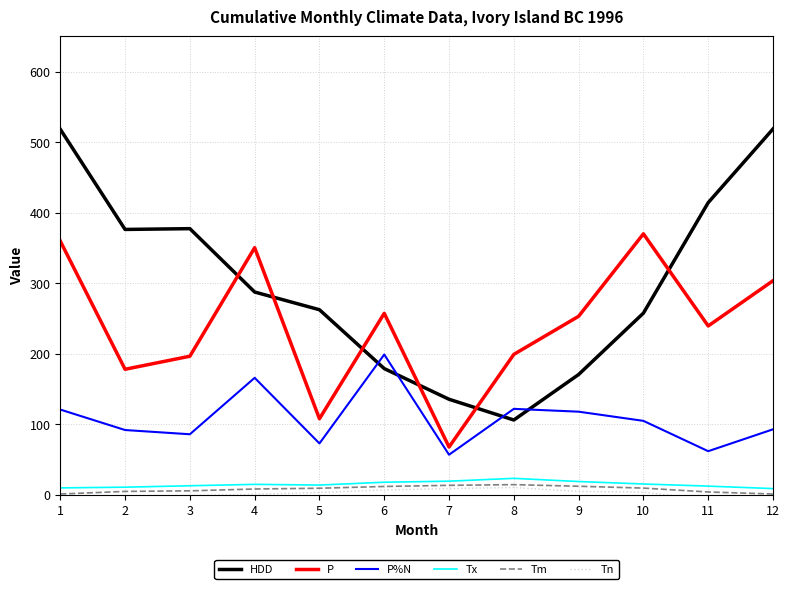

Reading left to right, list all the values displayed in this chart.

HDD: 518.3	376.3	377.4	287.6	262.5	179.1	135.6	106.2	170.7	257.7	414.3	518.7
P: 359.8	178.1	196.6	350.4	108.0	257.4	67.9	199.2	253.2	370.1	239.5	303.6
P%N: 121.0	92.0	86.0	166.0	73.0	199.0	57.0	122.0	118.0	105.0	62.0	93.0
Tx: 10.0	11.0	13.0	15.0	14.0	18.0	19.5	23.5	19.0	15.5	12.5	9.0
Tm: 1.3	5.0	5.8	8.4	9.5	12.0	13.6	14.6	12.3	9.7	4.2	1.3
Tn: -10.5	-1.5	-1.0	1.0	3.5	7.0	9.0	10.5	5.0	4.0	-6.5	-12.5